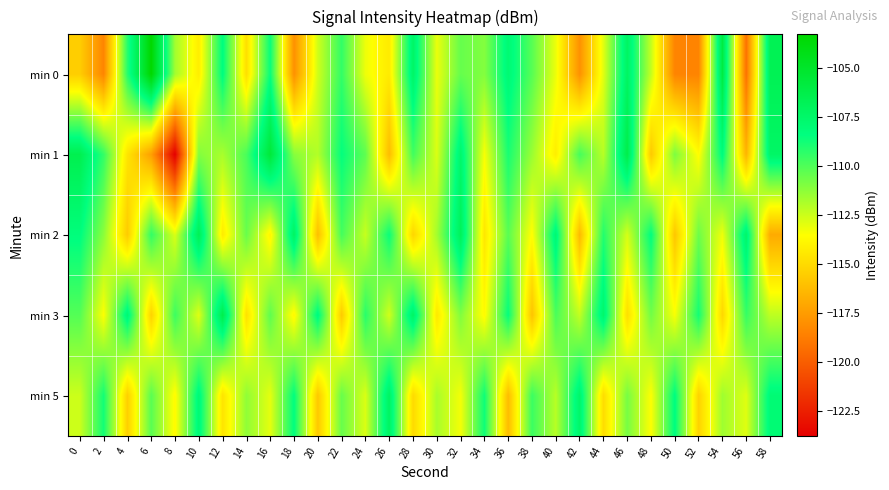

At which category is the sum across all series the highest?

32